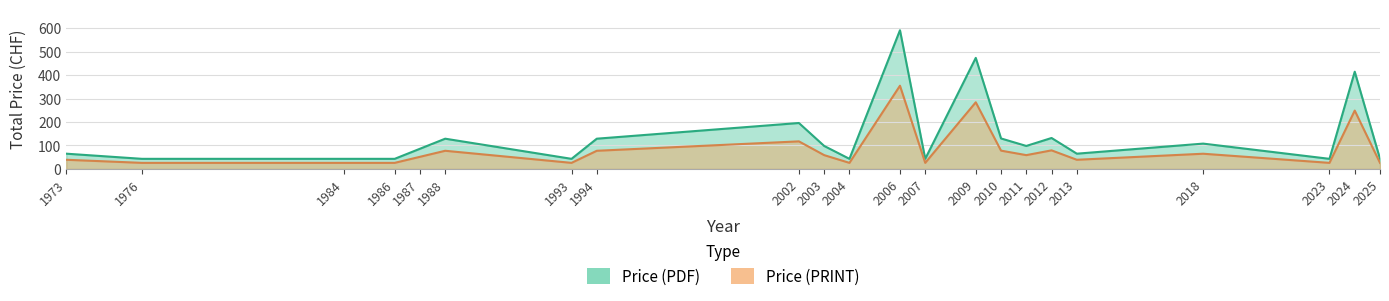

Does the chart have visible grid lines?

Yes